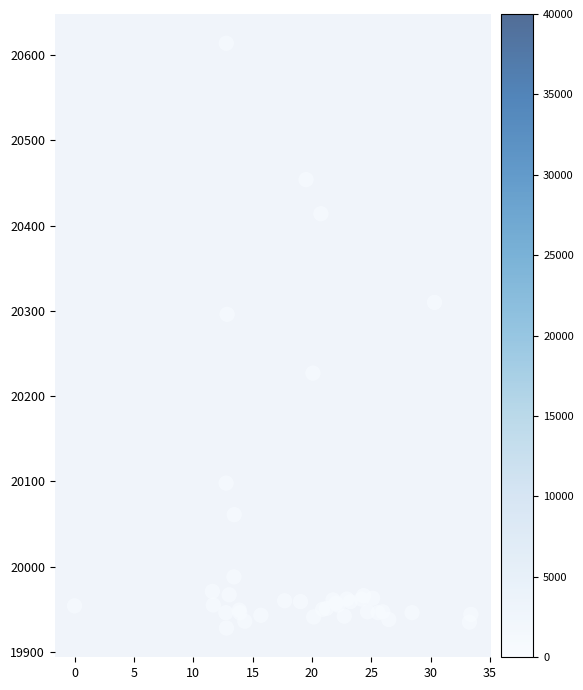

What Y value in the scatter plot is closest to 20271?

20296